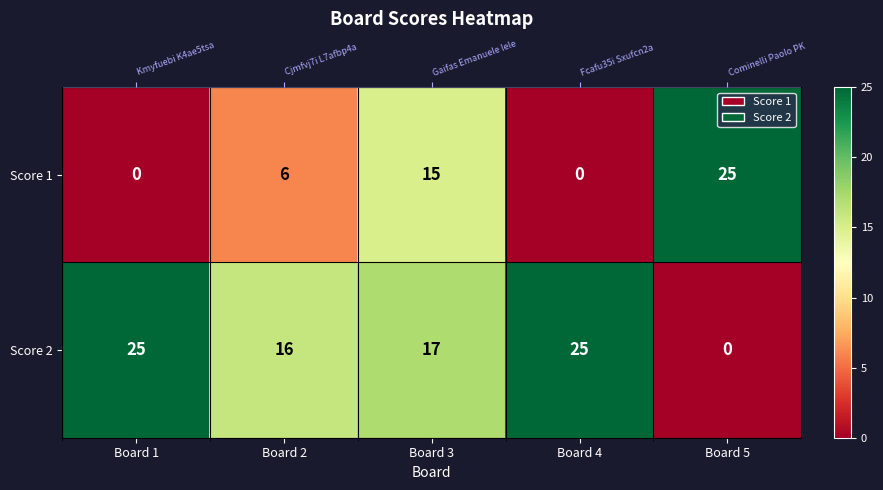

Where is Score 1 nearest to the value 12?

Board 3